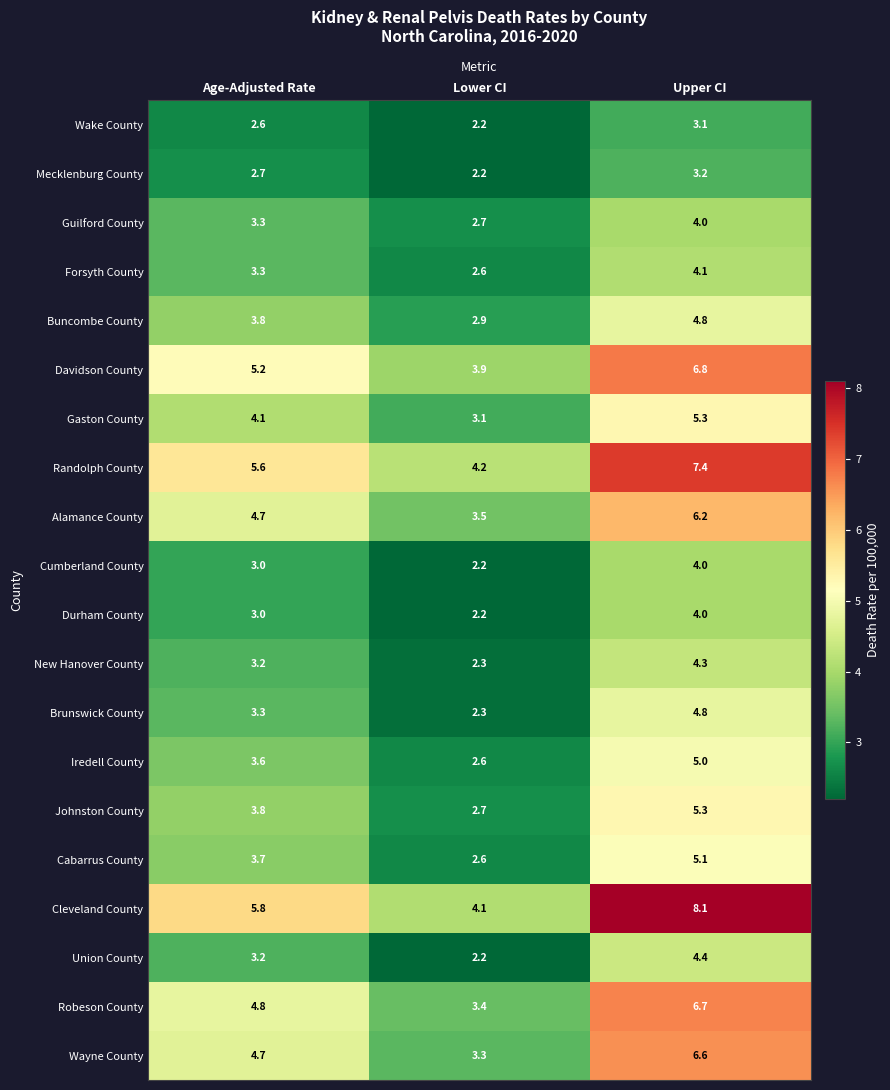

How many categories are shown in the chart?

3